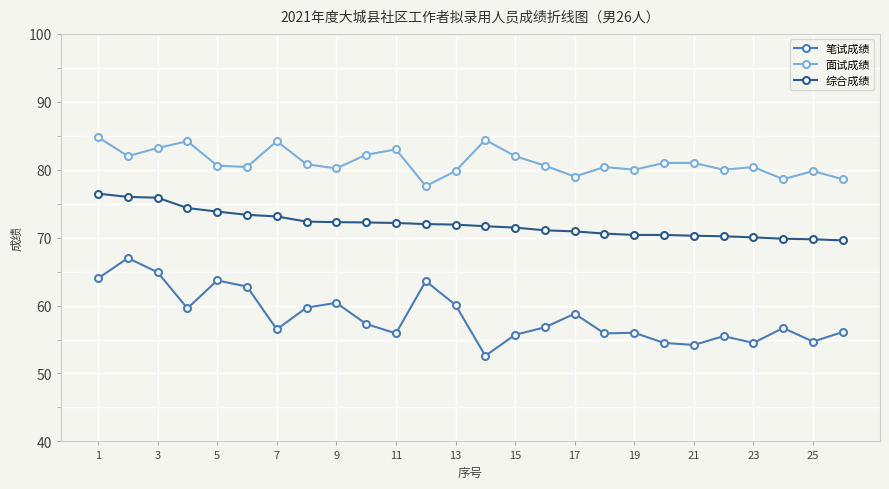

How many lines are shown in the chart?

3